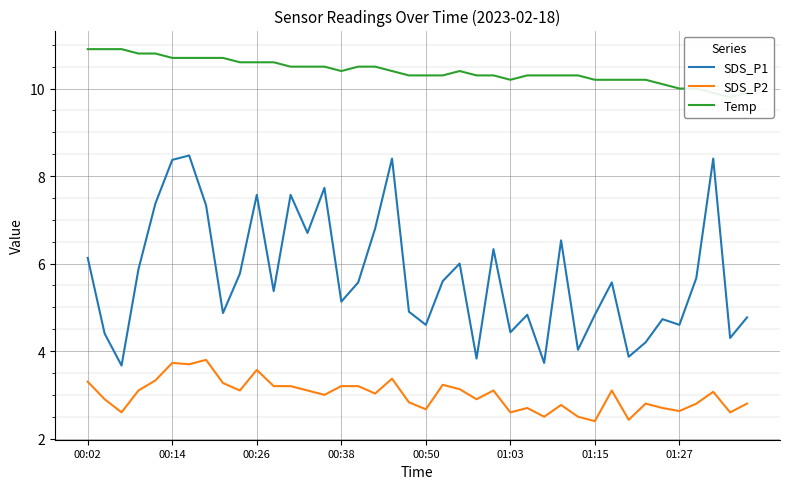

What is the maximum value for SDS_P2?

3.8